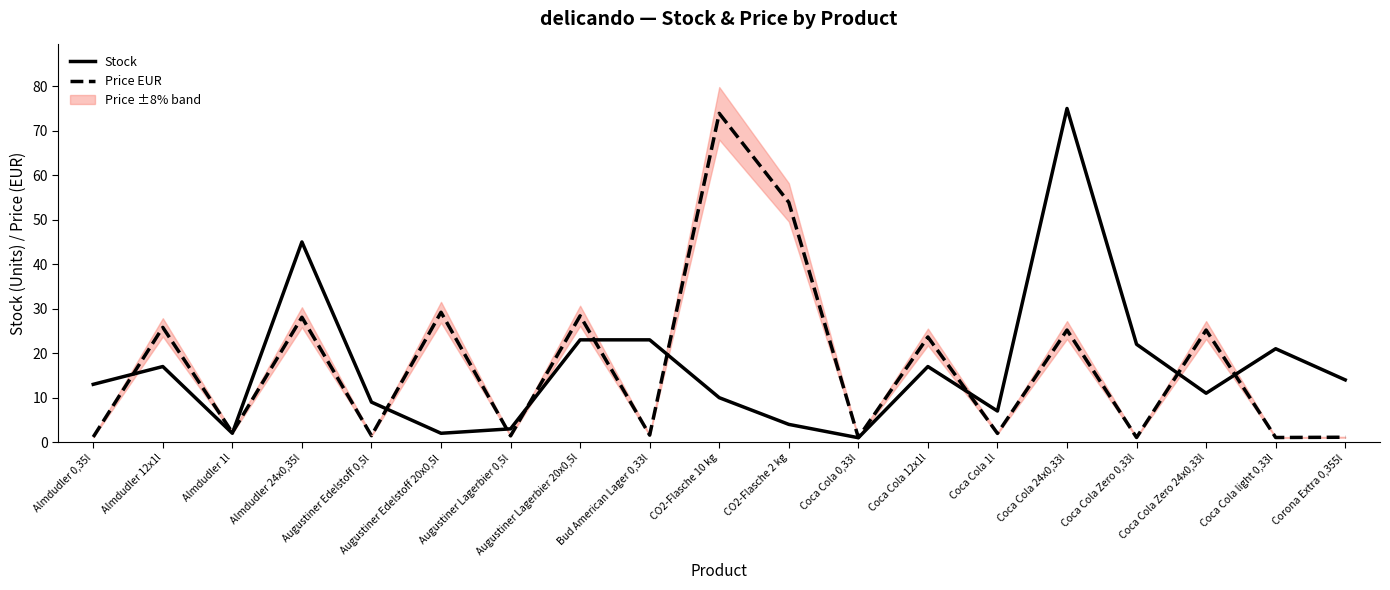

What is the highest value of the Stock series?

75.0